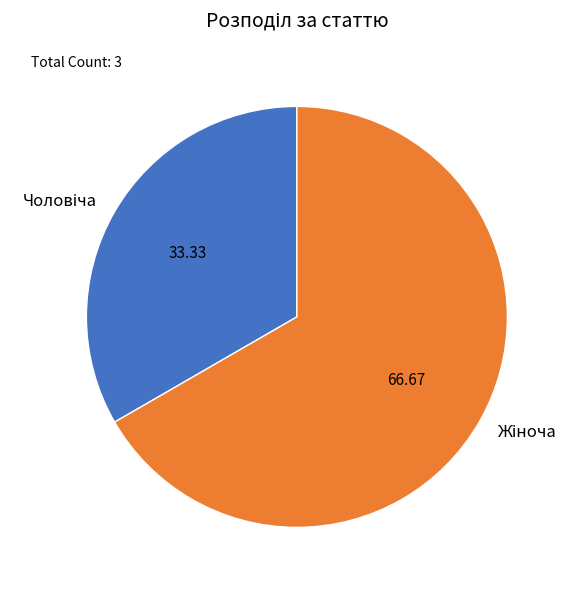

Between Чоловіча and Жіноча, which is larger?

Жіноча